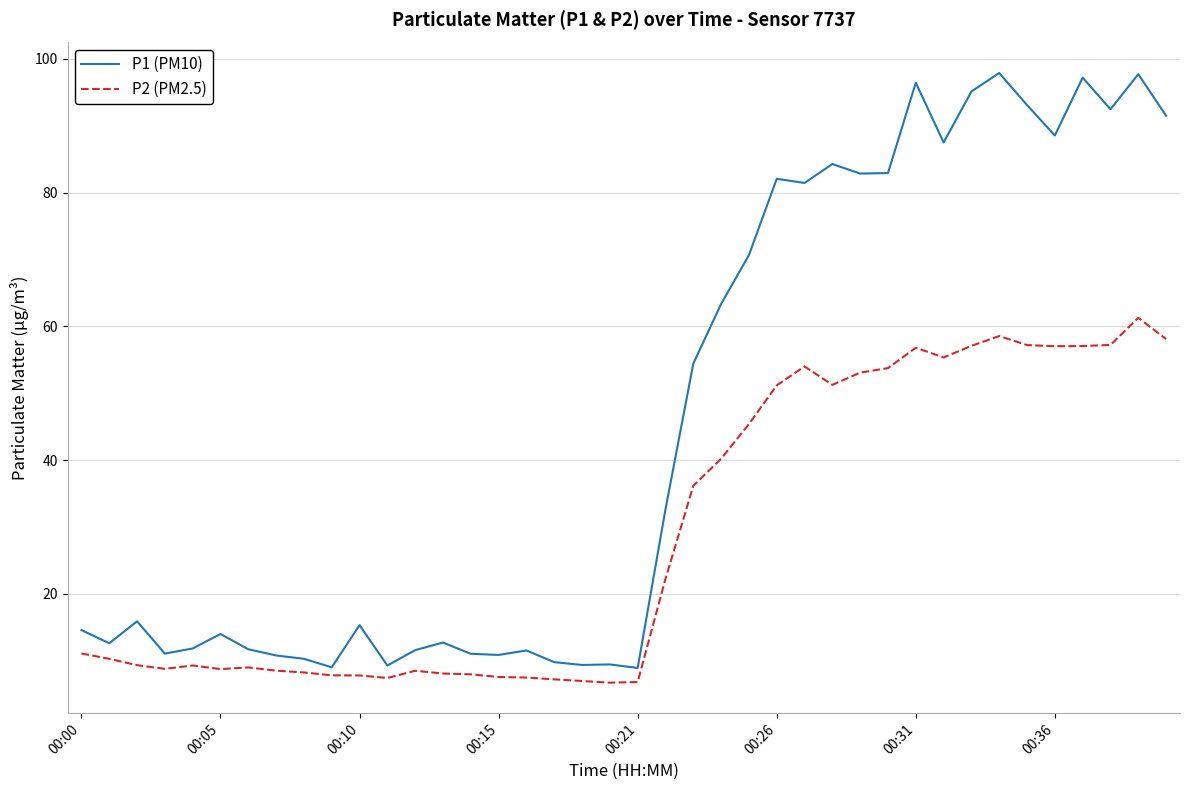

What is the maximum value shown in the chart?

97.9